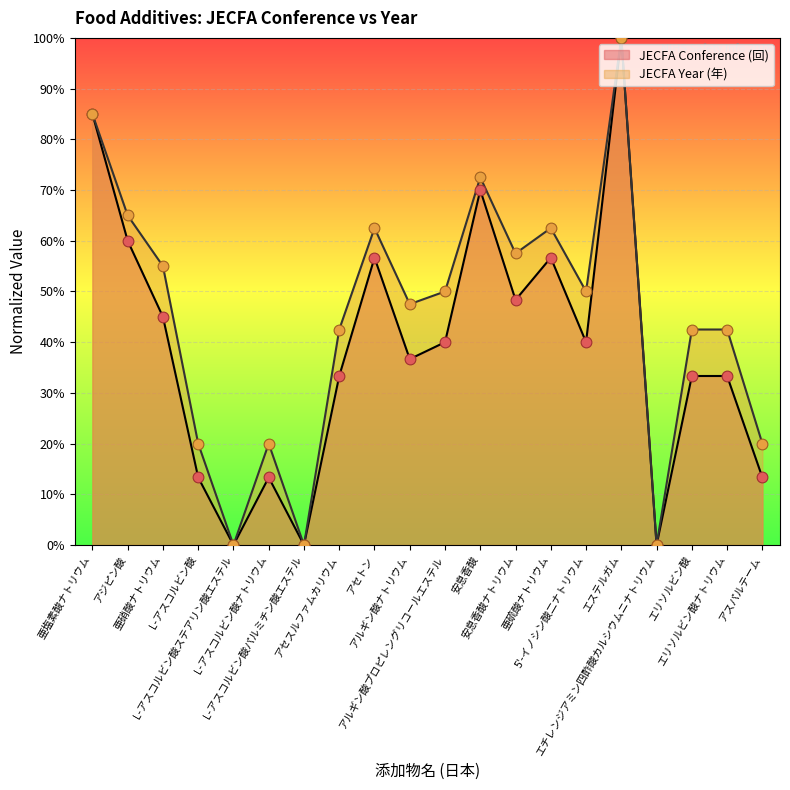

What is the total value across all series at アルギン酸プロピレングリコールエステル?

90.0